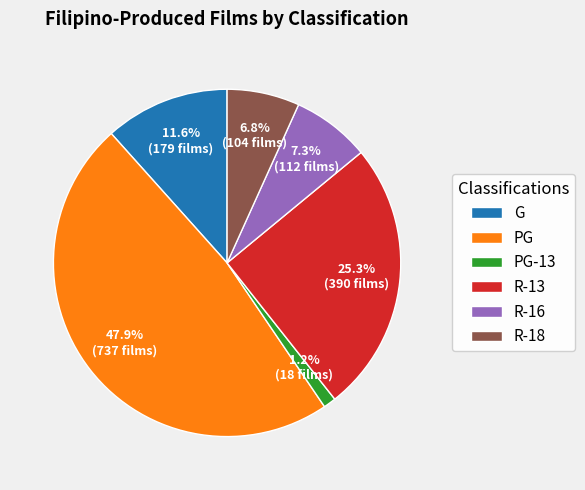

Is it true that PG-13 is 1% of the pie?

True